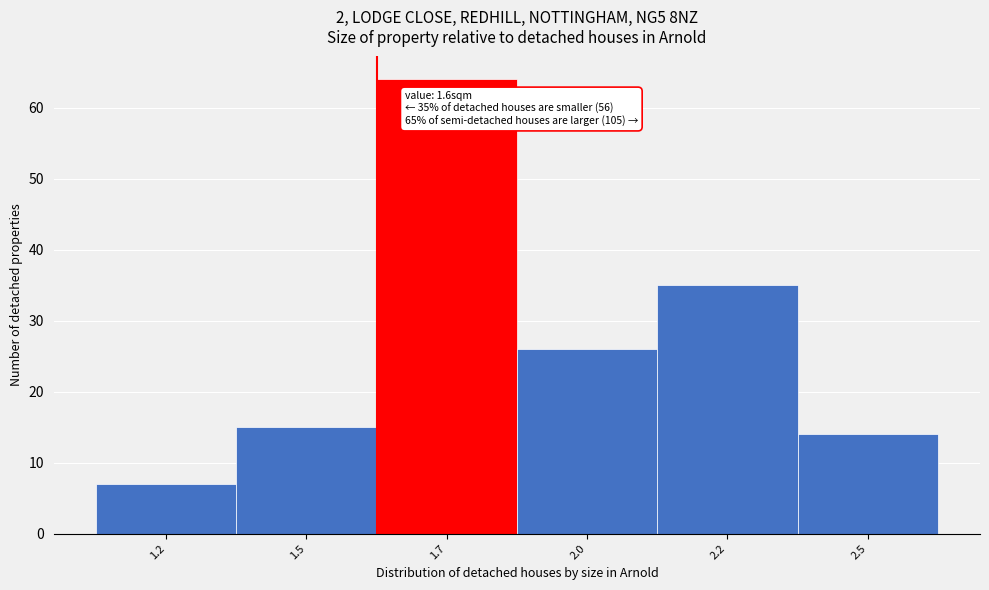

Reading left to right, transcribe all the data shown in this chart.

1.2=7	1.5=15	1.7=64	2.0=26	2.2=35	2.5=14